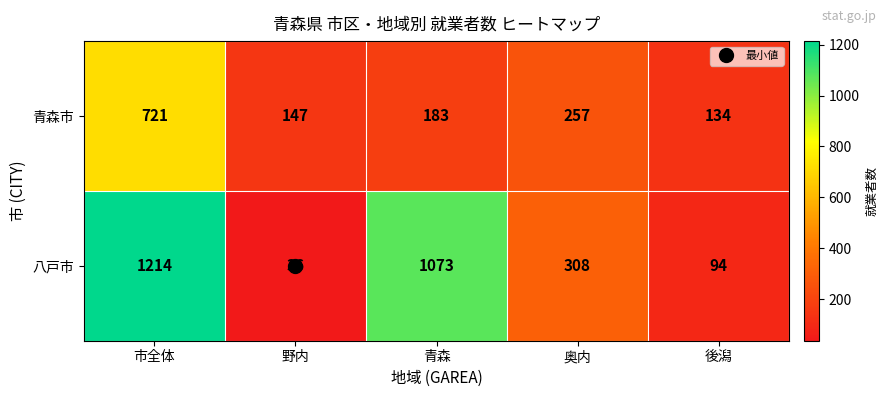

List the series in order of their overall mean, highest first.

八戸市, 青森市